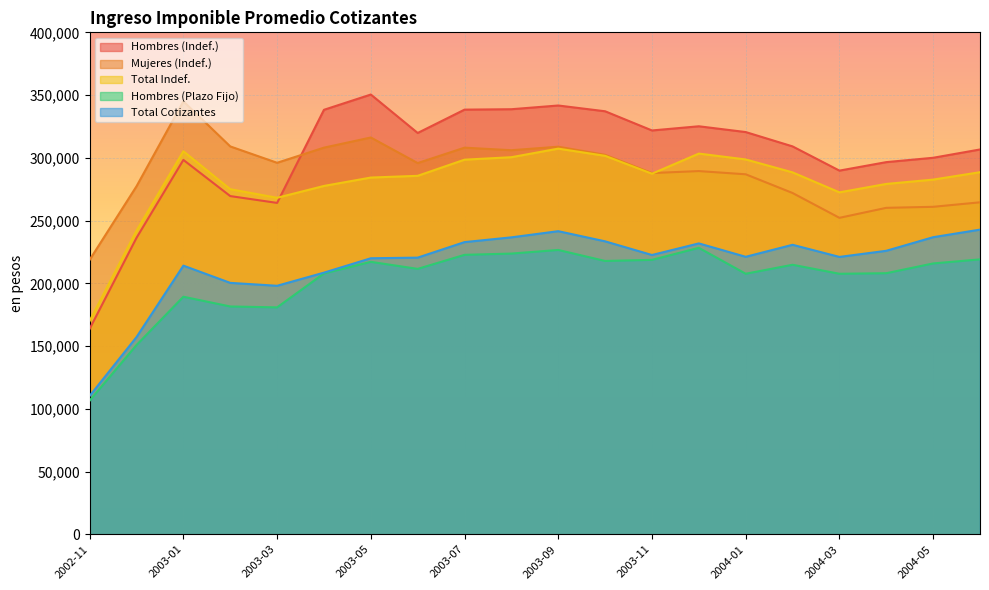

At which category does Hombres (Indef.) reach its first local peak?

2003-01